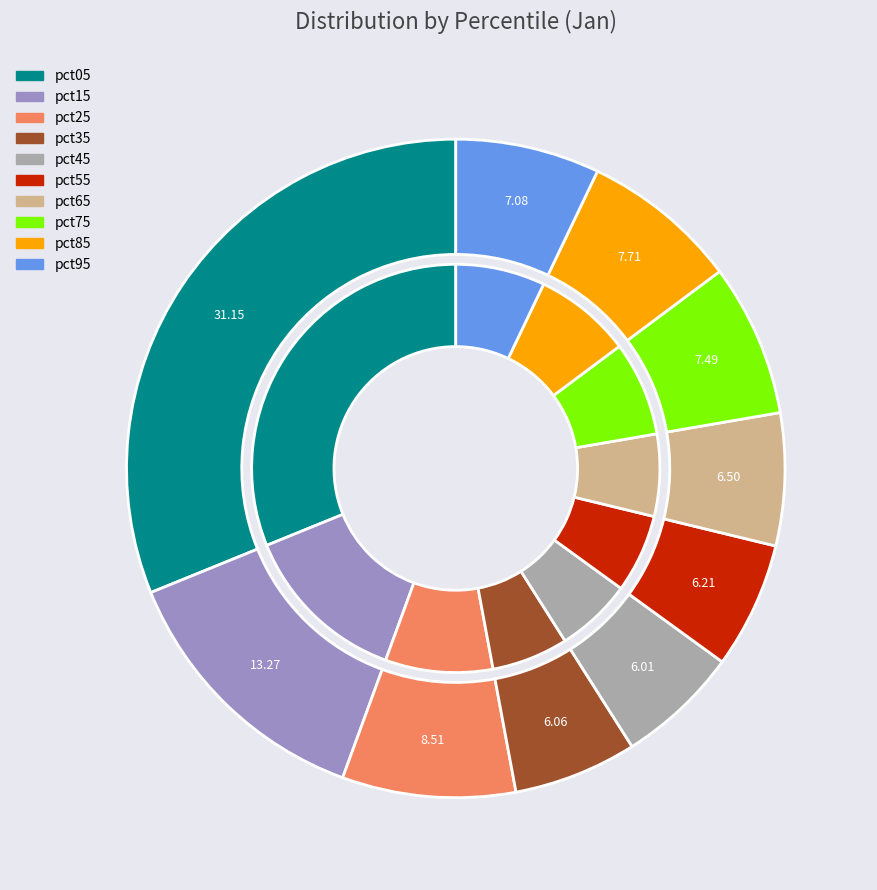

Count the number of slices in the pie.

10